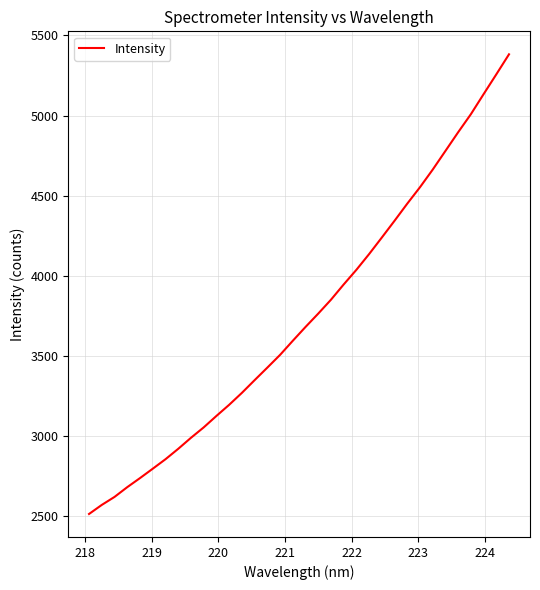

How many values are below 3681?

17